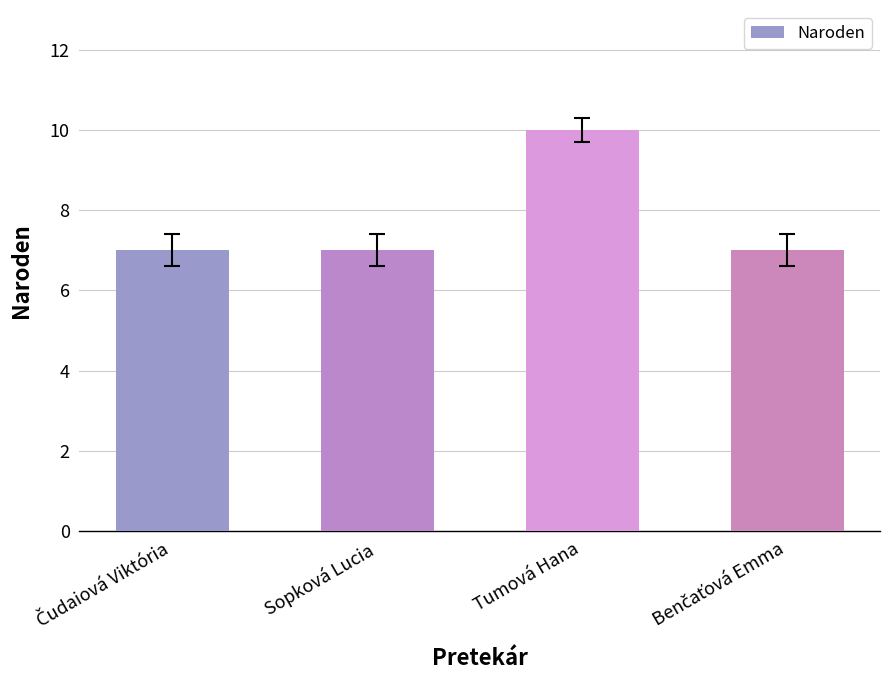

What is the difference between the maximum and second lowest values?

3